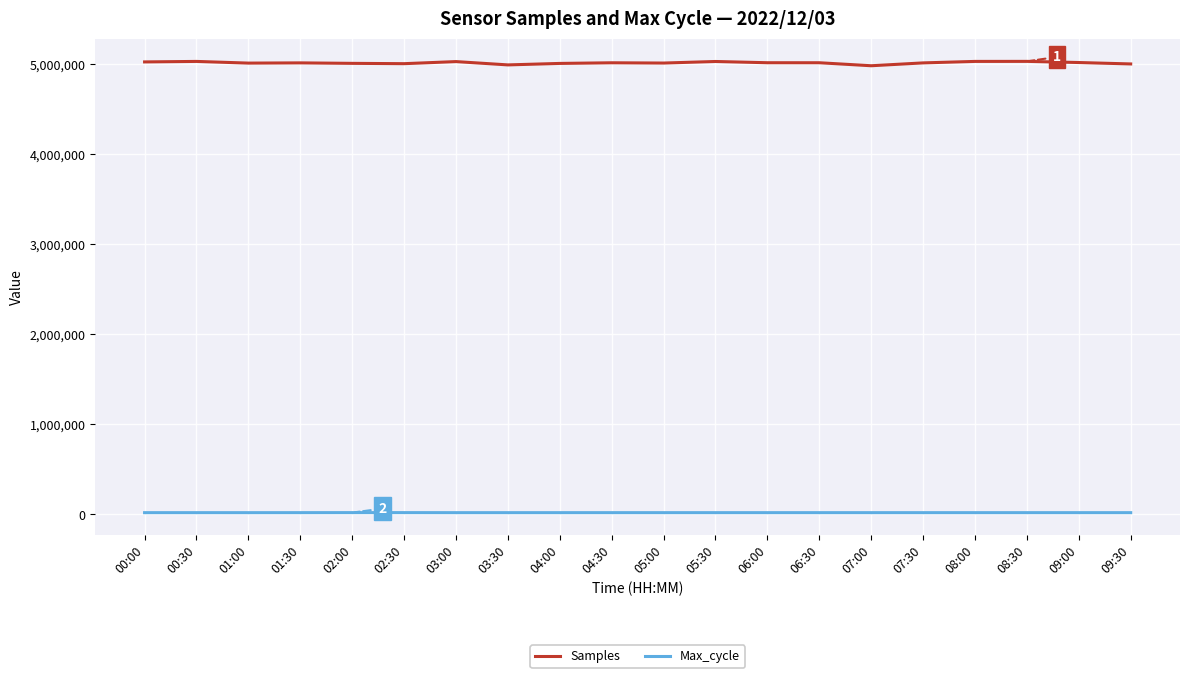

Which series has the largest total across all categories?

Samples